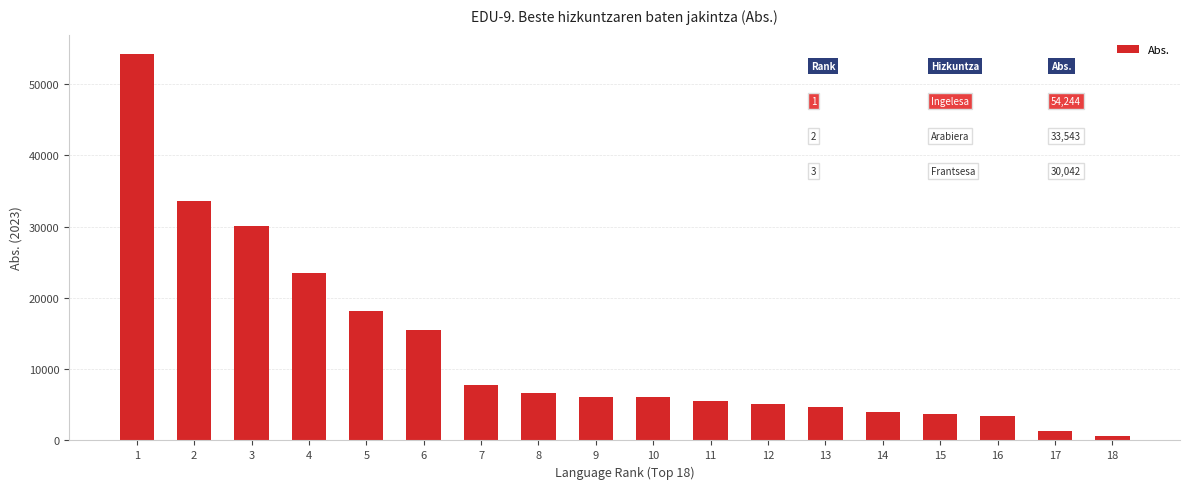

What is the maximum value shown in the chart?

54244.2